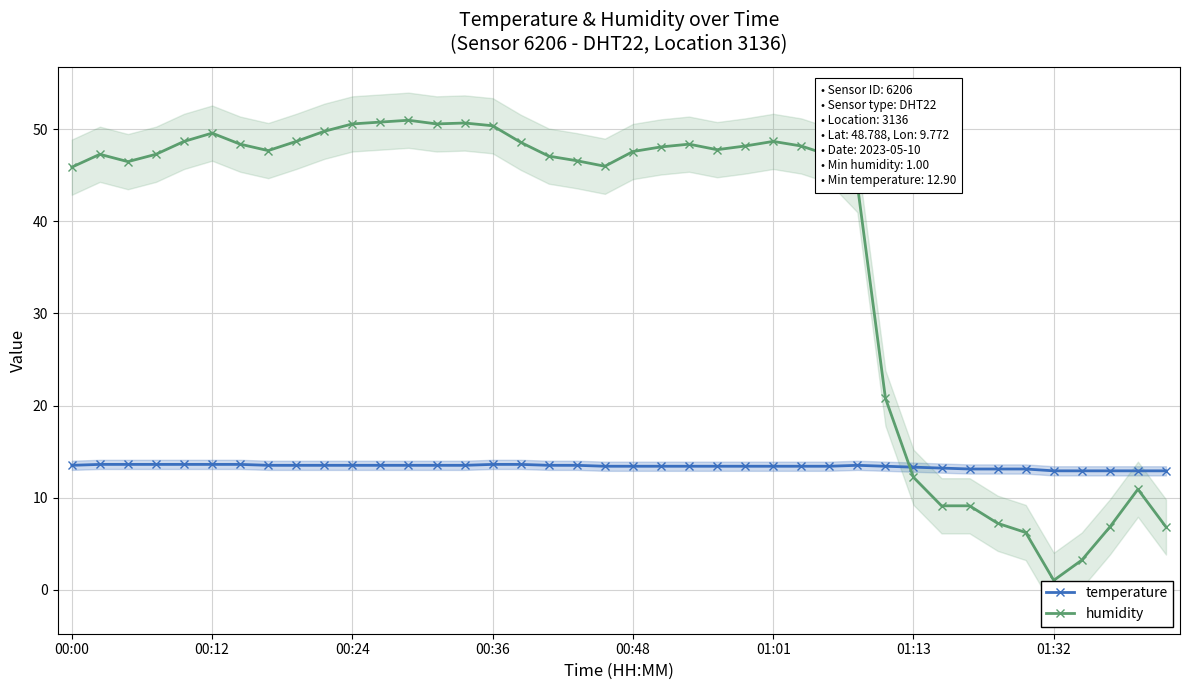

What is the difference between the maximum and minimum values in the humidity series?

50.0